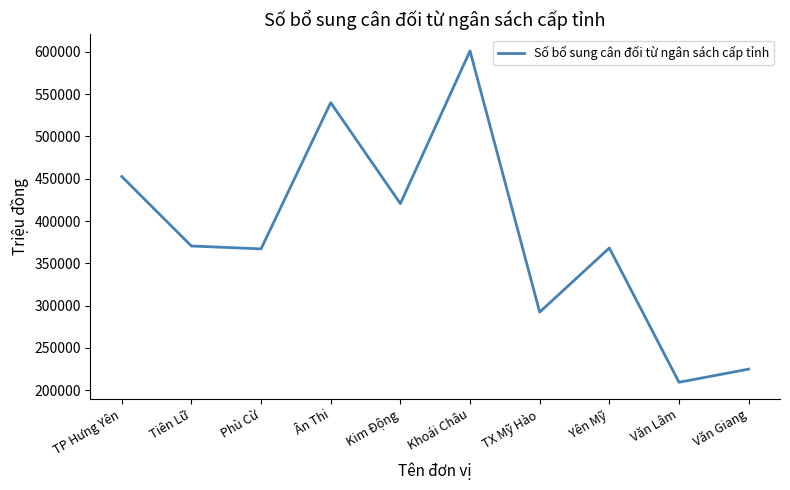

At which category does the chart reach its minimum across all series?

Văn Lâm